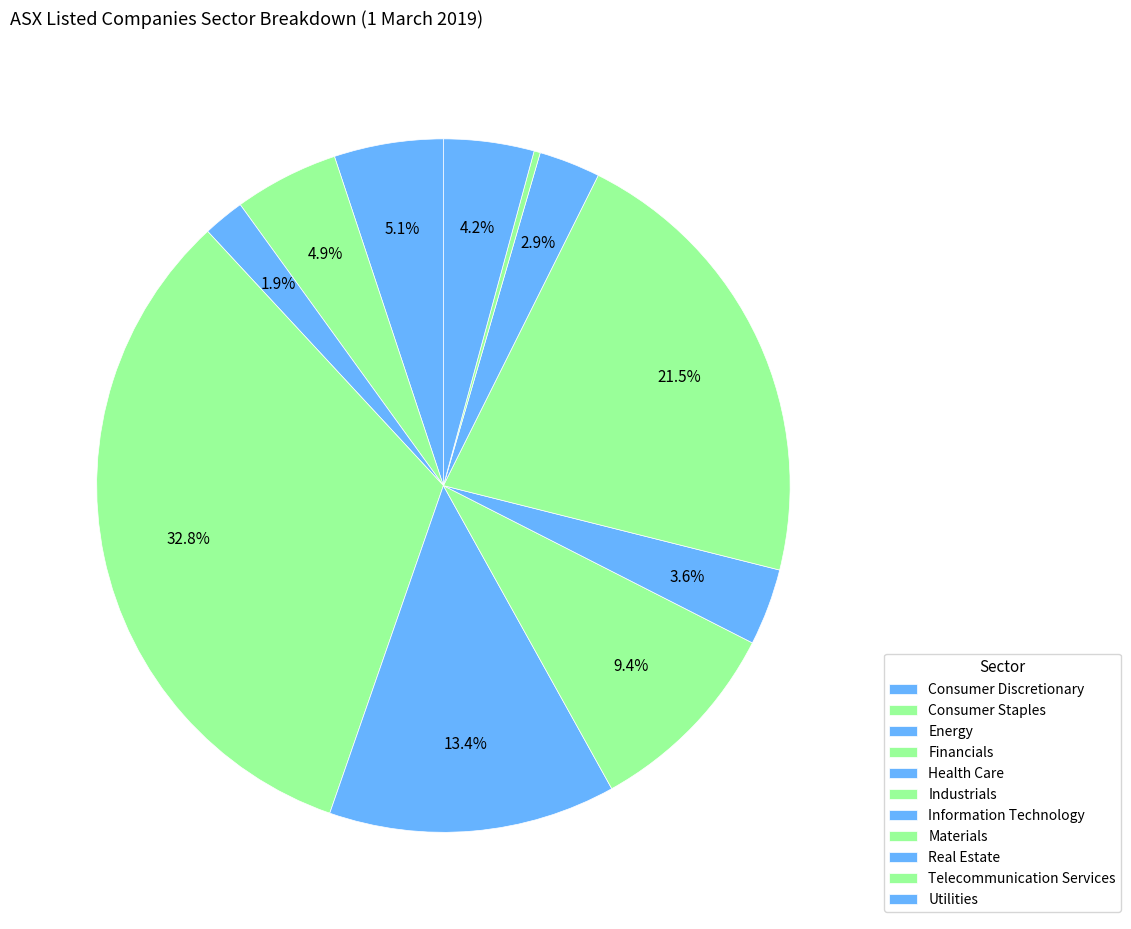

How many segments does this pie chart have?

11